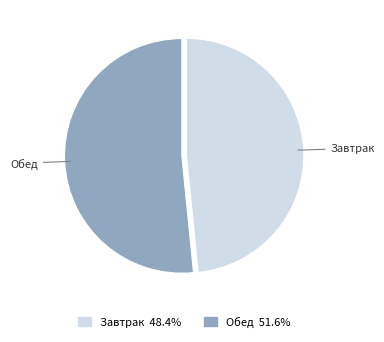

How many slices are in this pie chart?

2